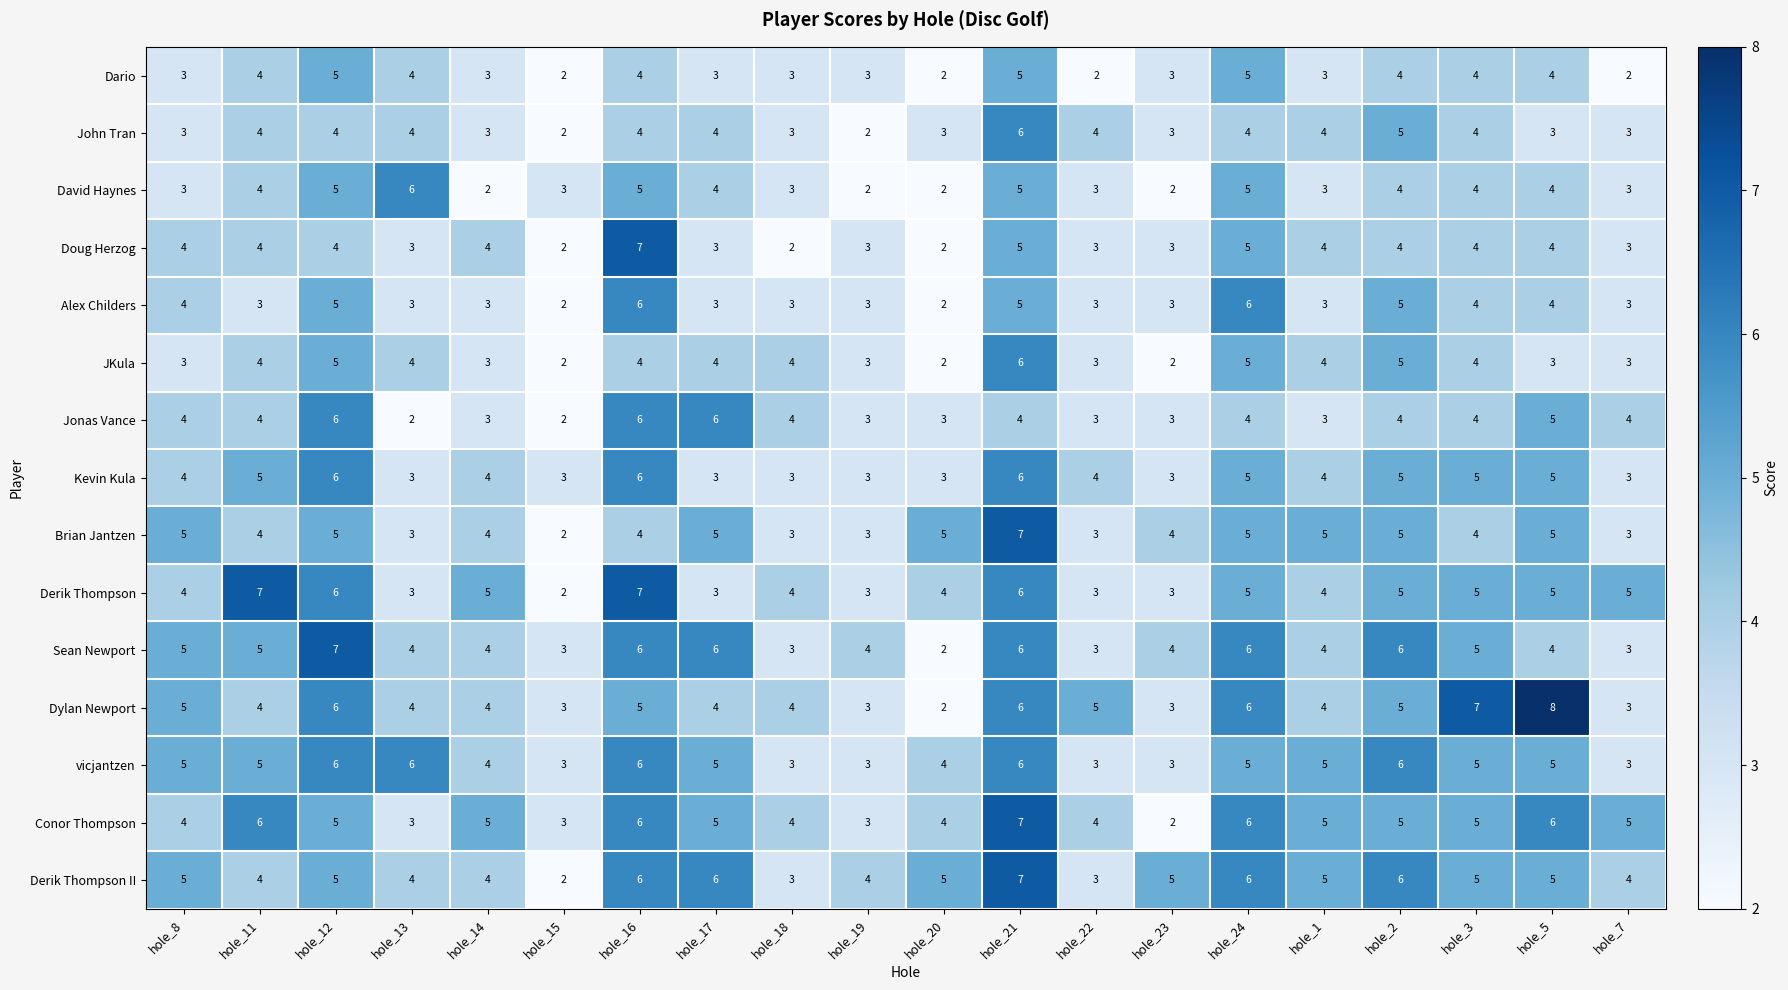

How many Alex Childers values are between 3 and 5?

16